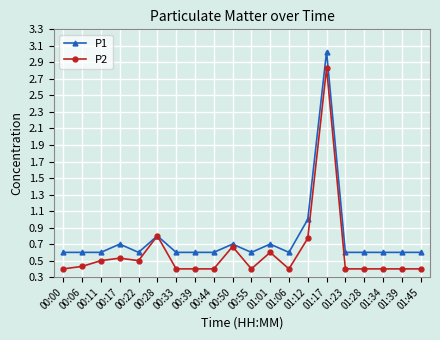

At which category is the sum across all series the highest?

01:17